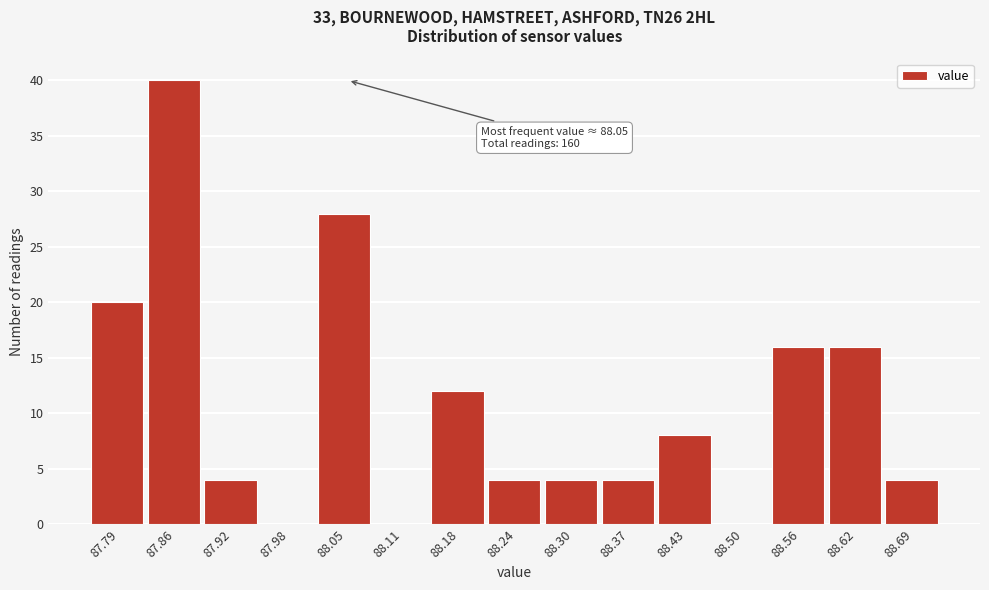

Over which range of the x-axis is the bar tallest?

87.824 to 87.888